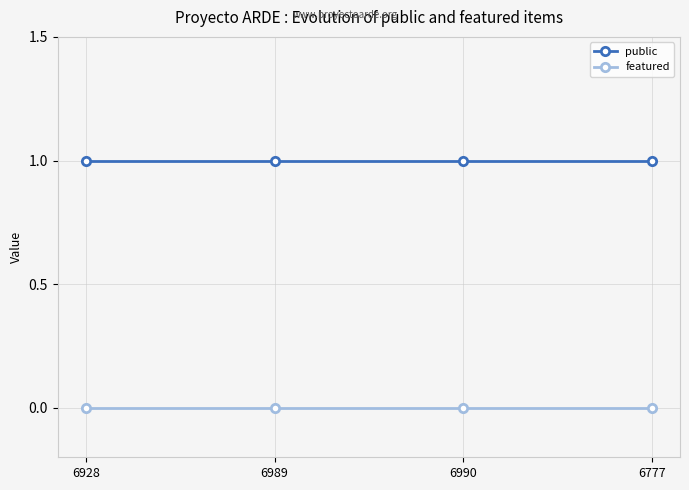

What position from the left is 6989?

2